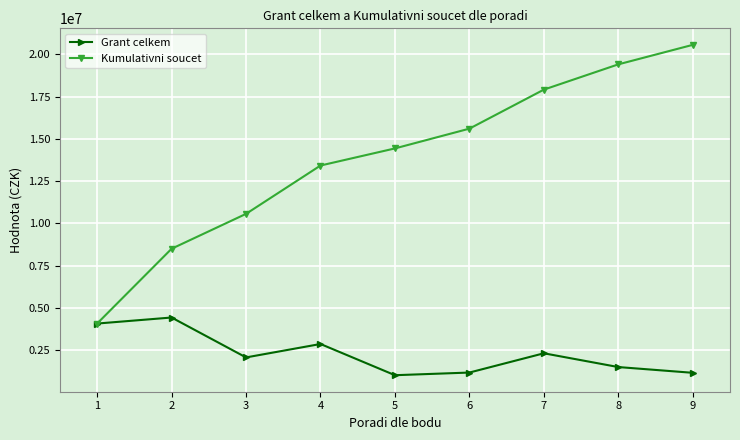

What is the value of the Grant celkem point at the 9th from the left?

1154698.2